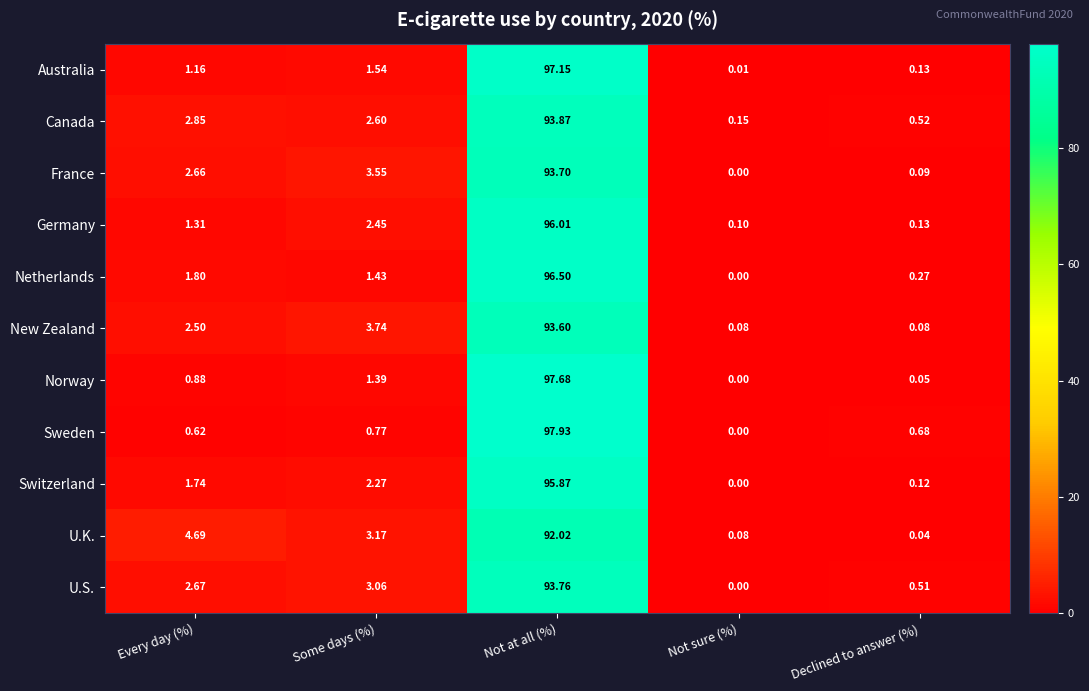

At how many categories does at least one series exceed 51?

1